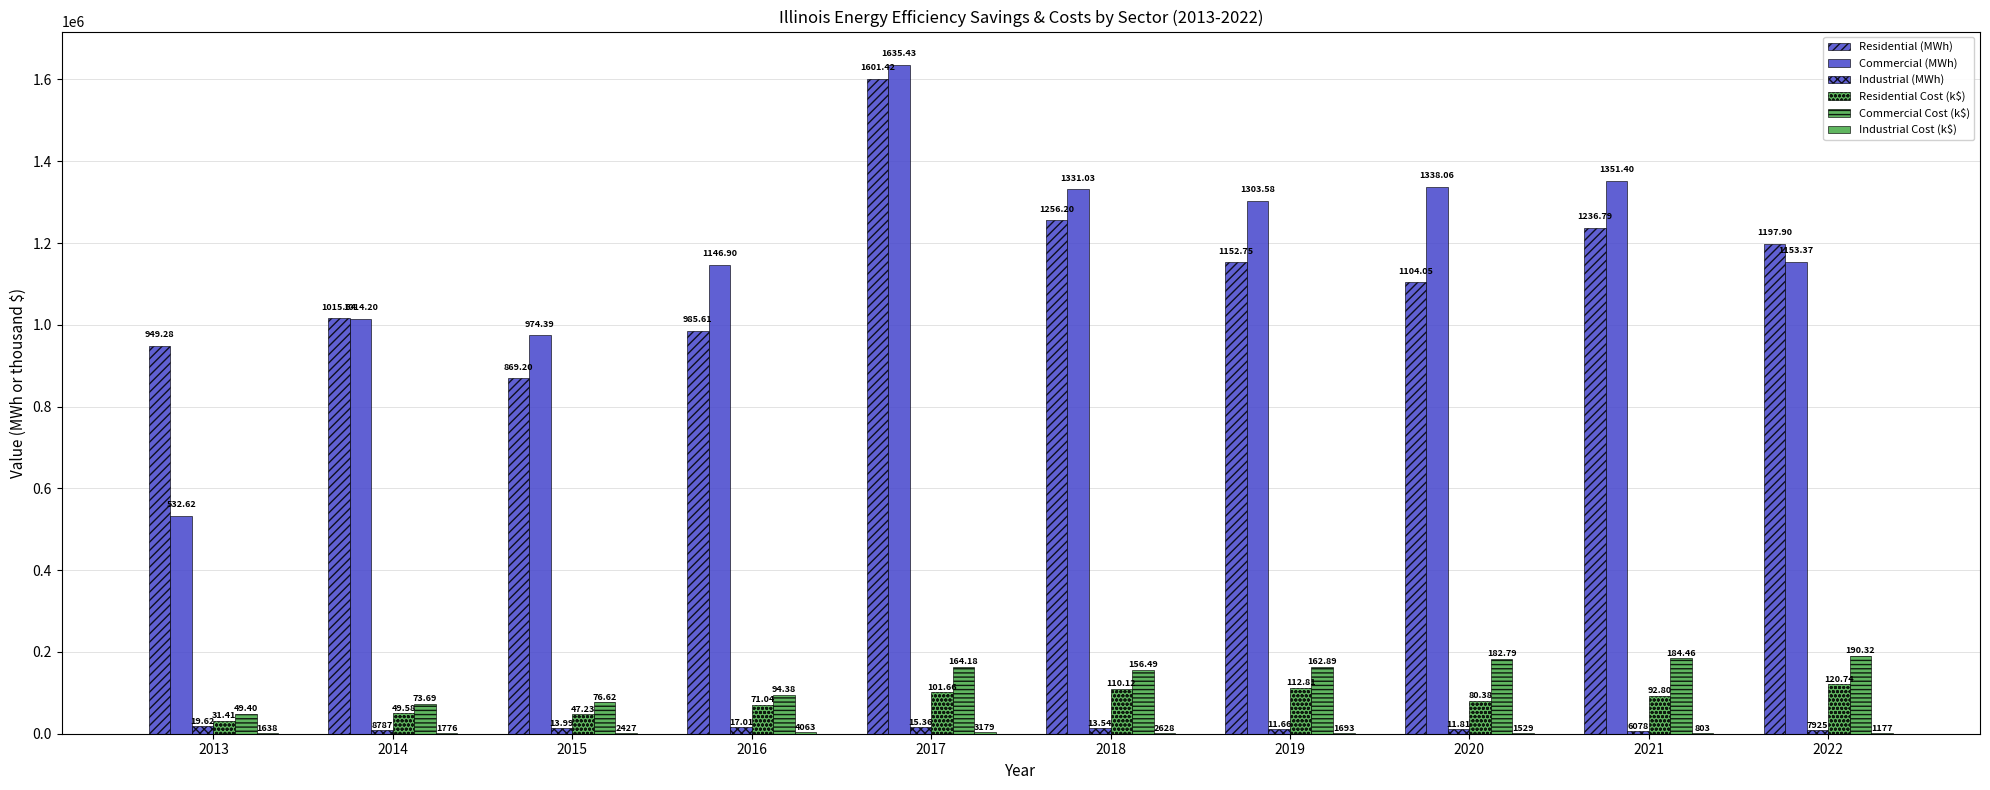

At 2016, list the series in order from smallest to largest.

Industrial Cost (k$), Industrial (MWh), Residential Cost (k$), Commercial Cost (k$), Residential (MWh), Commercial (MWh)